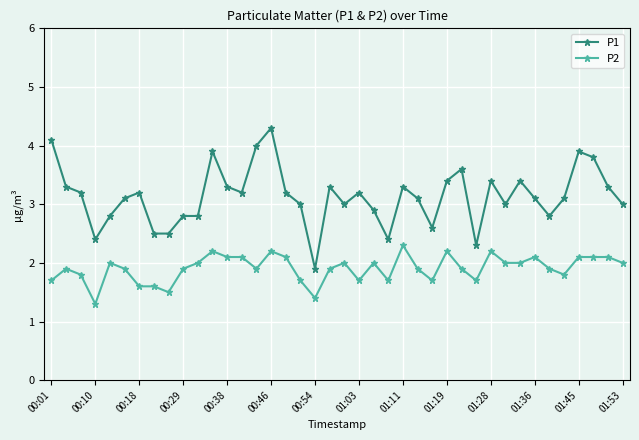

What is the highest value of the P2 series?

2.3